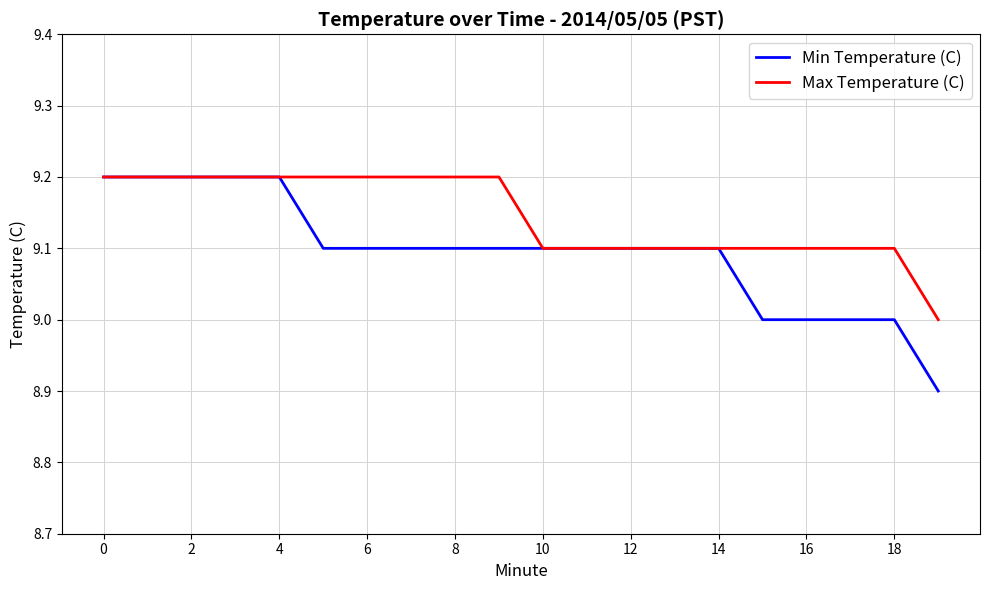

Which series has the largest total across all categories?

Max Temperature (C)